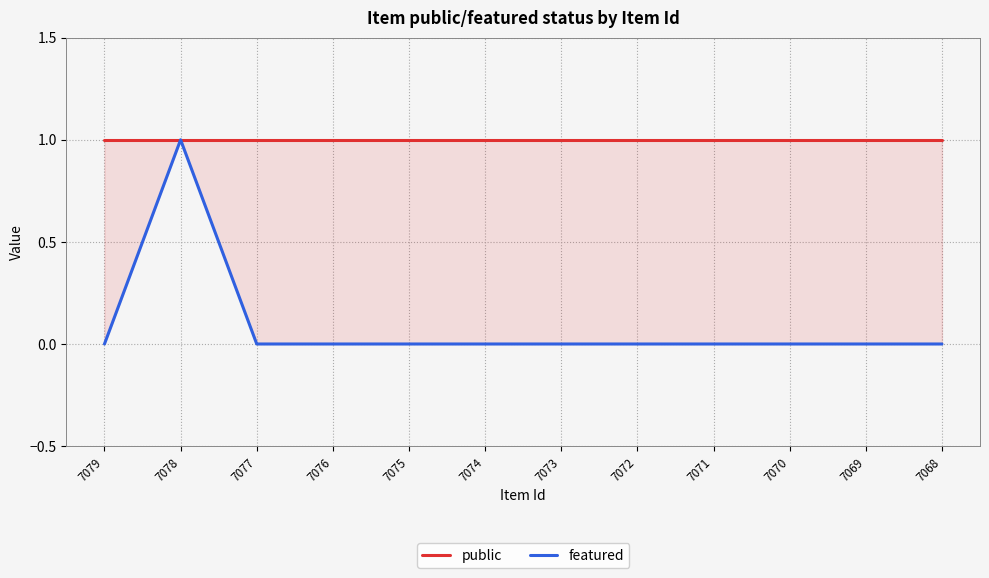

Does the chart display data point markers on the line(s)?

No